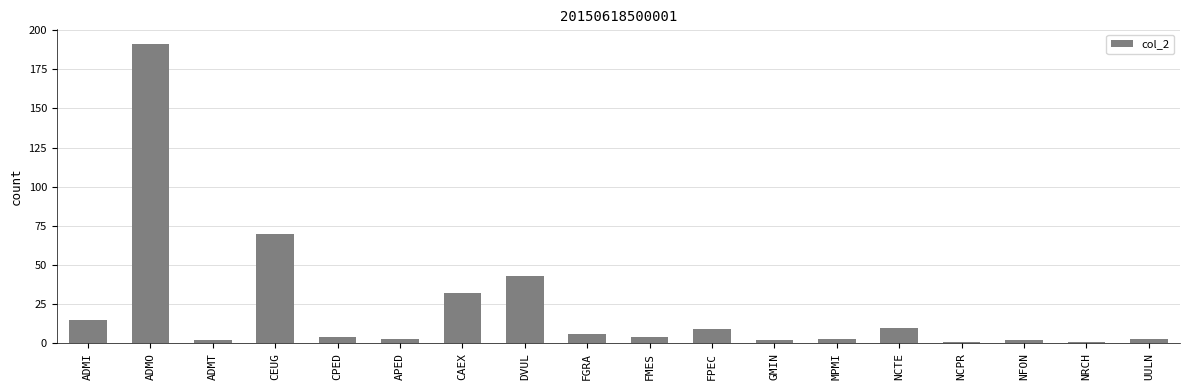

What is the smallest value displayed?

1